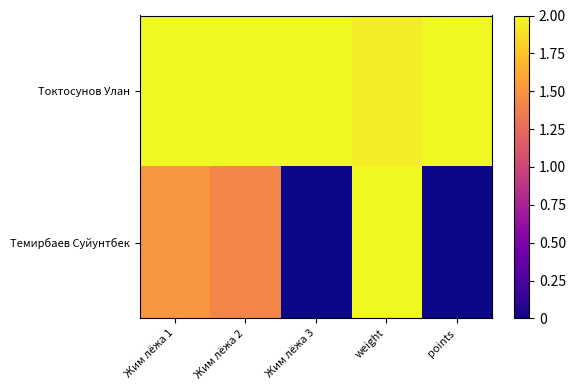

Reading left to right, list all the values displayed in this chart.

Токтосунов Улан: Жим лёжа 1=2.0	Жим лёжа 2=2.0	Жим лёжа 3=2.0	weight=1.9	points=2.0
Темирбаев Суйунтбек: Жим лёжа 1=1.5	Жим лёжа 2=1.4	Жим лёжа 3=0.0	weight=2.0	points=0.0